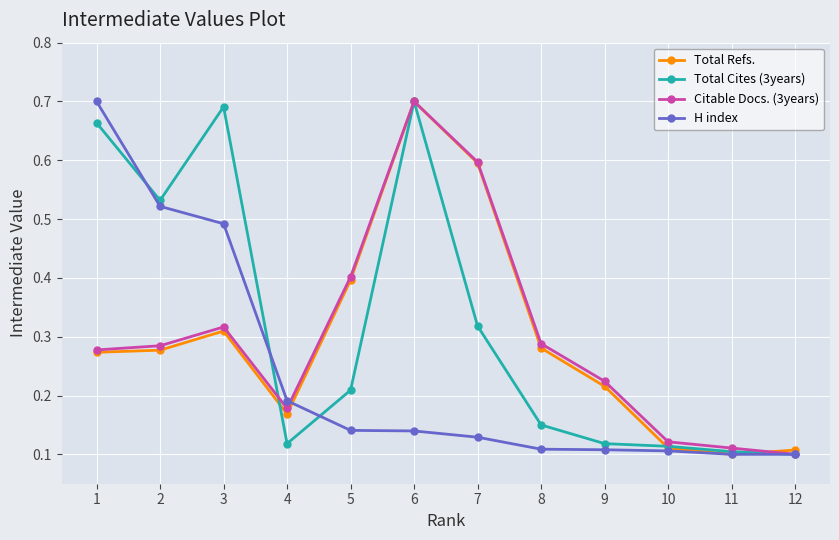

What is the difference between the maximum and second lowest values in the Total Cites (3years) series?

0.6